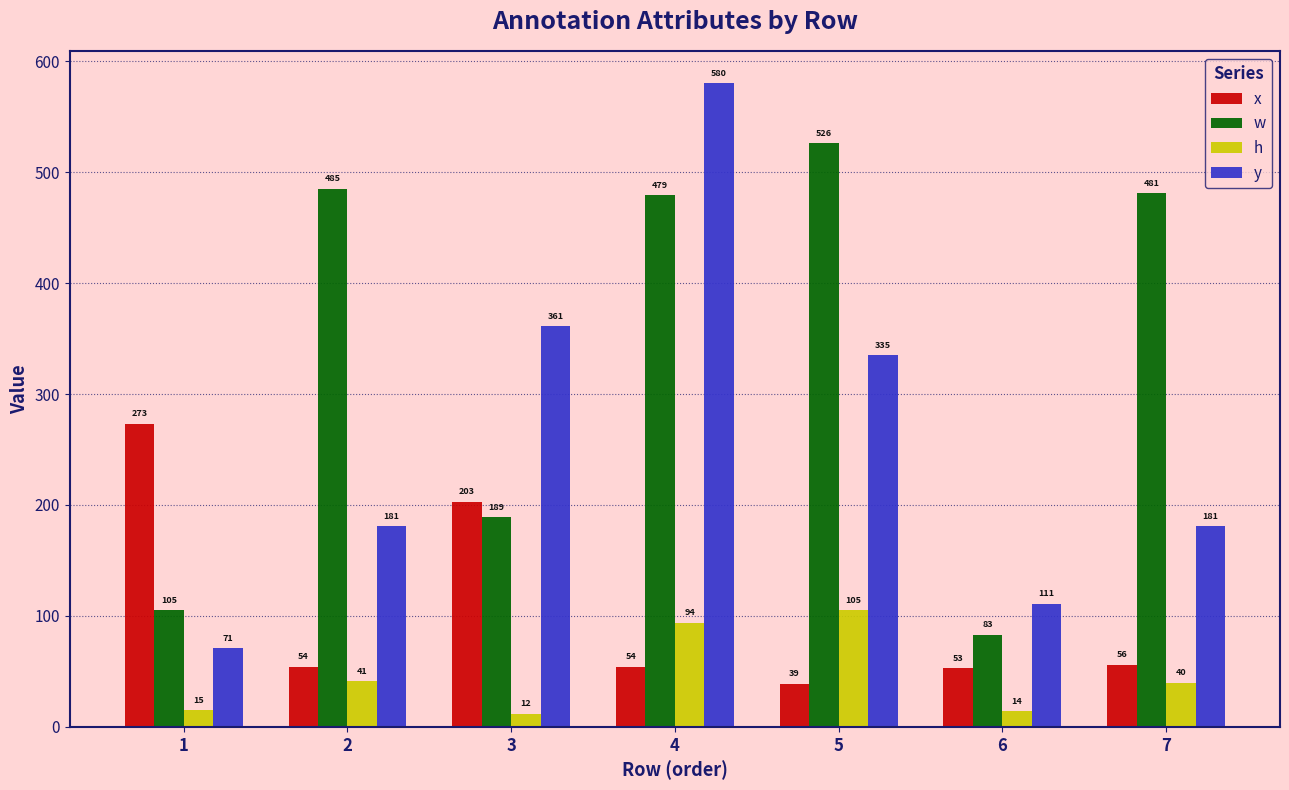

Reading left to right, list all the values displayed in this chart.

x: 273	54	203	54	39	53	56
w: 105	485	189	479	526	83	481
h: 15	41	12	94	105	14	40
y: 71	181	361	580	335	111	181